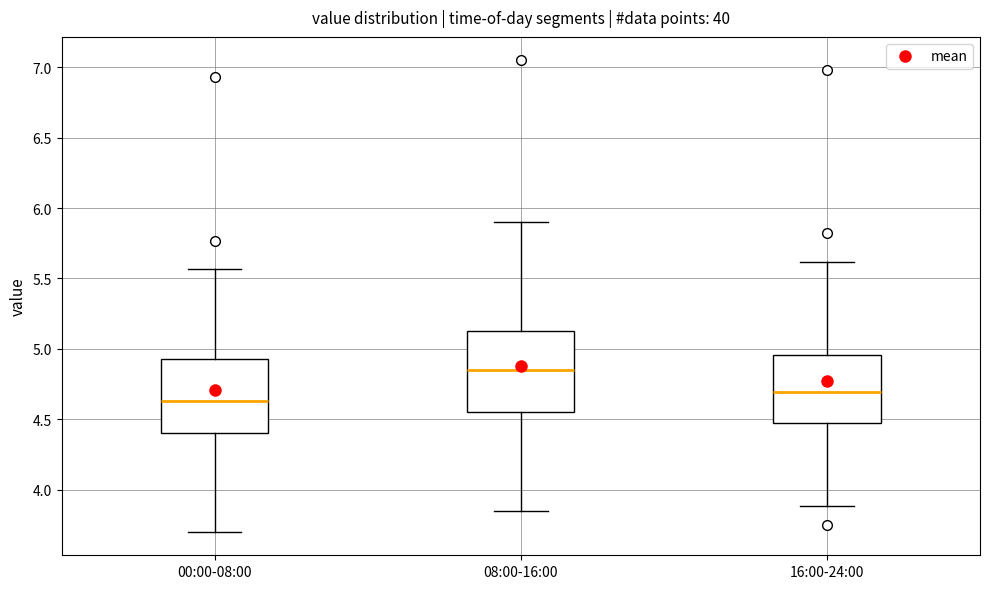

Reading left to right, transcribe this box plot: for each box, give where its median line is, the range the box spans, and where its two whiskers end, as read against the y-axis. The values are not printed on the chart, so give them approximately, as read against the axis.

00:00-08:00: median 4.65, box 4.40 to 4.95, whiskers 3.70 to 5.55
08:00-16:00: median 4.85, box 4.55 to 5.15, whiskers 3.85 to 5.90
16:00-24:00: median 4.70, box 4.50 to 4.95, whiskers 3.90 to 5.60